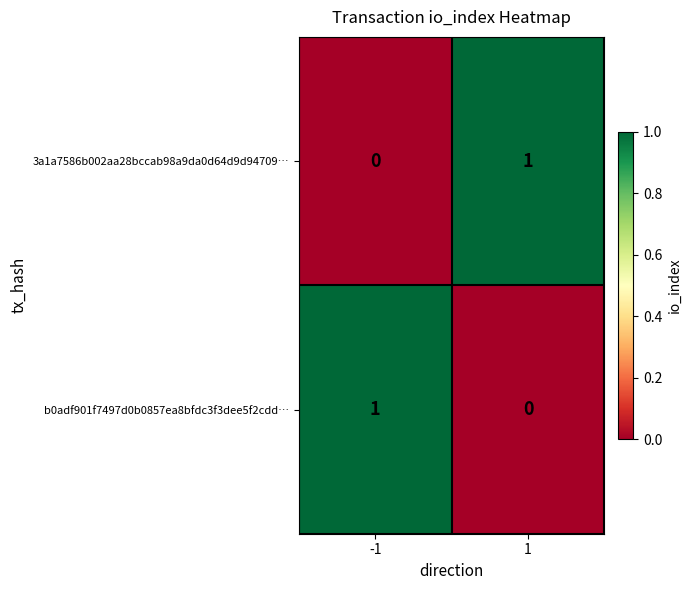

Reading left to right, what are all the values shown in this chart?

3a1a7586b002aa28bccab98a9da0d64d9d94709…: 0	1
b0adf901f7497d0b0857ea8bfdc3f3dee5f2cdd…: 1	0